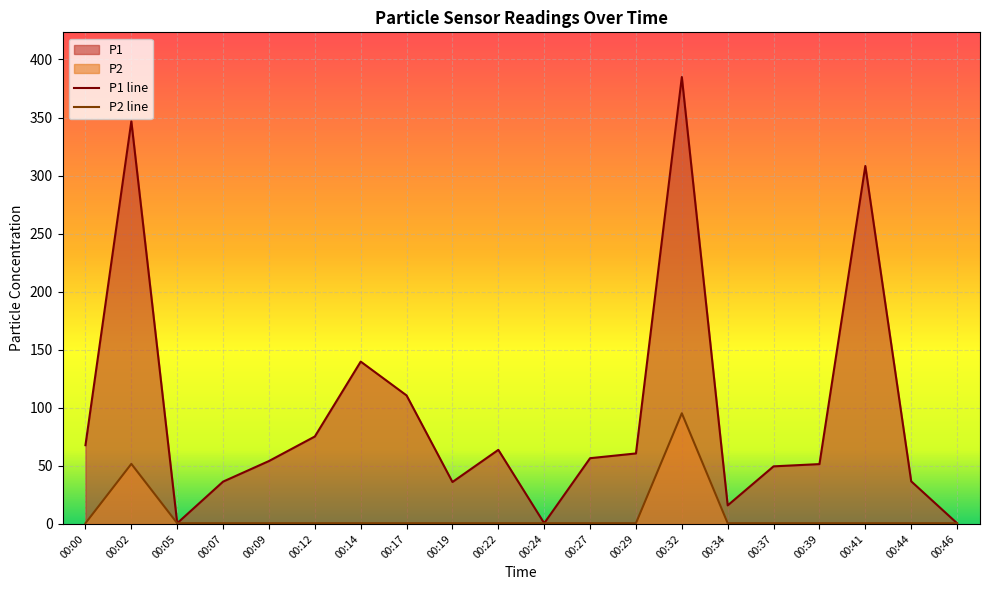

Reading left to right, list all the values displayed in this chart.

P1: 00:00=67.8	00:02=346.7	00:05=0.6	00:07=36.5	00:09=54.2	00:12=75.3	00:14=139.8	00:17=110.7	00:19=36.1	00:22=63.8	00:24=0.6	00:27=56.6	00:29=60.7	00:32=384.9	00:34=16.0	00:37=49.6	00:39=51.5	00:41=308.2	00:44=36.7	00:46=0.6
P2: 00:00=0.6	00:02=51.7	00:05=0.6	00:07=0.6	00:09=0.6	00:12=0.6	00:14=0.6	00:17=0.6	00:19=0.6	00:22=0.6	00:24=0.6	00:27=0.6	00:29=0.6	00:32=95.3	00:34=0.6	00:37=0.6	00:39=0.6	00:41=0.6	00:44=0.6	00:46=0.6